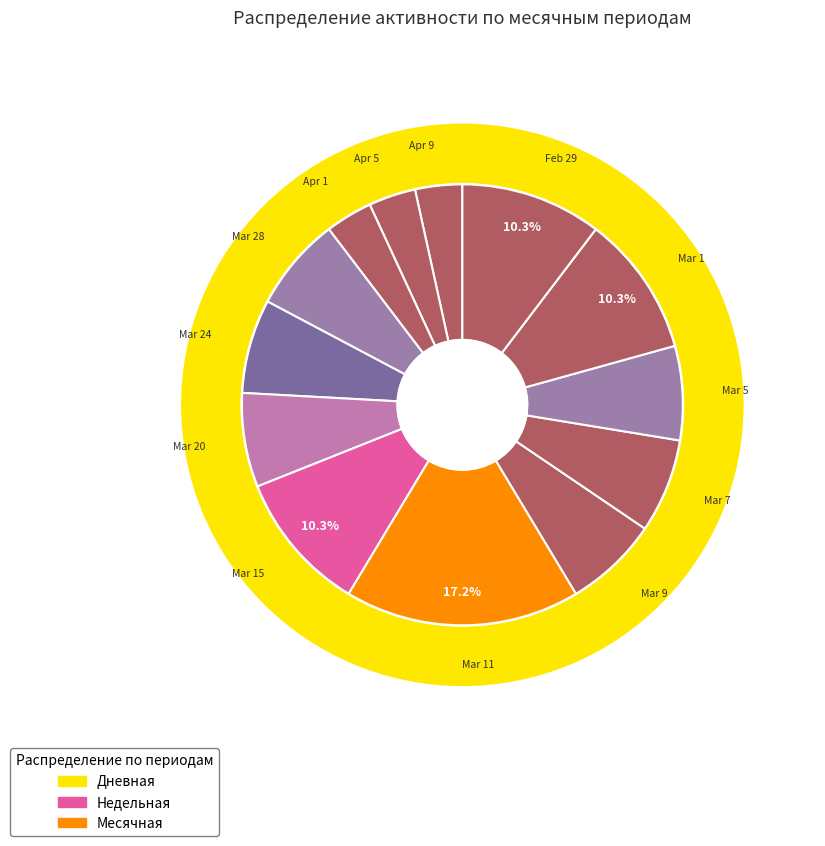

Which category has the biggest portion of the pie?

2024-03-11